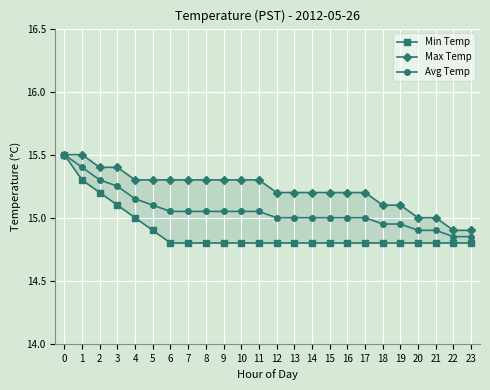

Reading left to right, list all the values displayed in this chart.

Min Temp: 15.5	15.3	15.2	15.1	15.0	14.9	14.8	14.8	14.8	14.8	14.8	14.8	14.8	14.8	14.8	14.8	14.8	14.8	14.8	14.8	14.8	14.8	14.8	14.8
Max Temp: 15.5	15.5	15.4	15.4	15.3	15.3	15.3	15.3	15.3	15.3	15.3	15.3	15.2	15.2	15.2	15.2	15.2	15.2	15.1	15.1	15.0	15.0	14.9	14.9
Avg Temp: 15.5	15.4	15.3	15.2	15.2	15.1	15.1	15.1	15.1	15.1	15.1	15.1	15.0	15.0	15.0	15.0	15.0	15.0	14.9	14.9	14.9	14.9	14.8	14.8